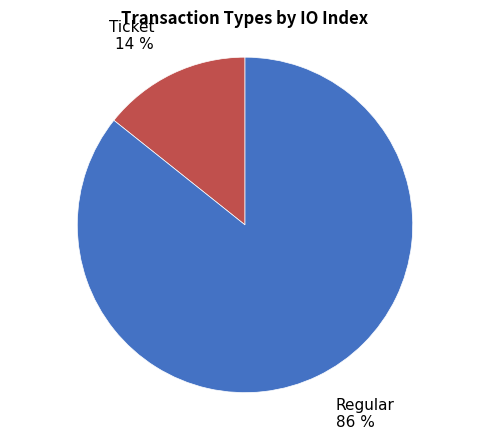

Is there a majority slice in this chart?

Yes